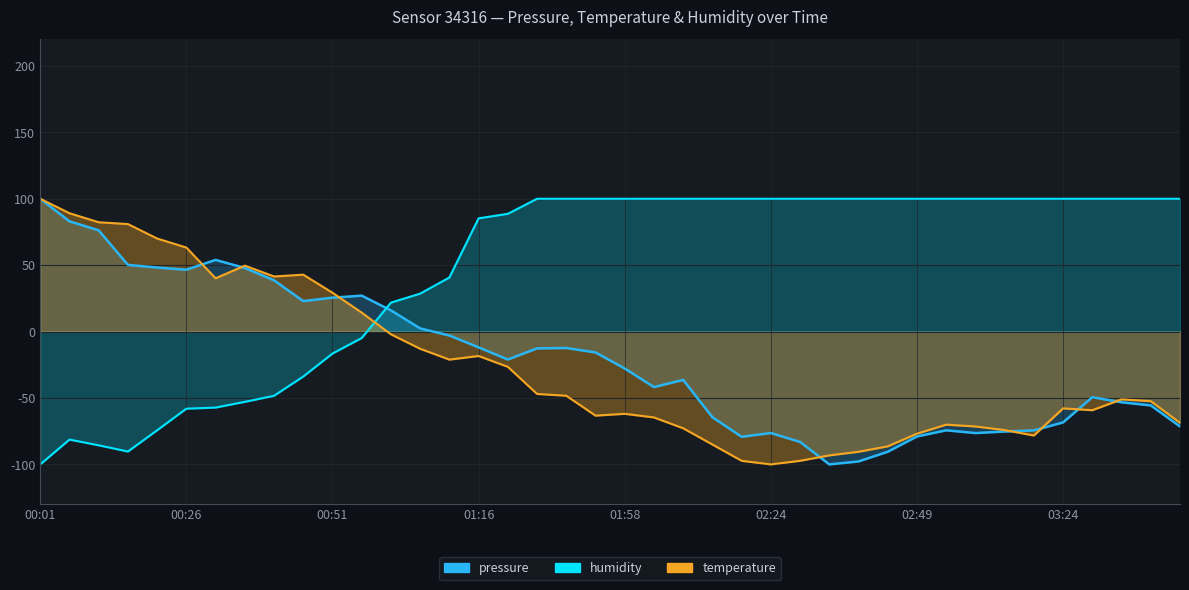

Where does the temperature series first go above -51?

00:01